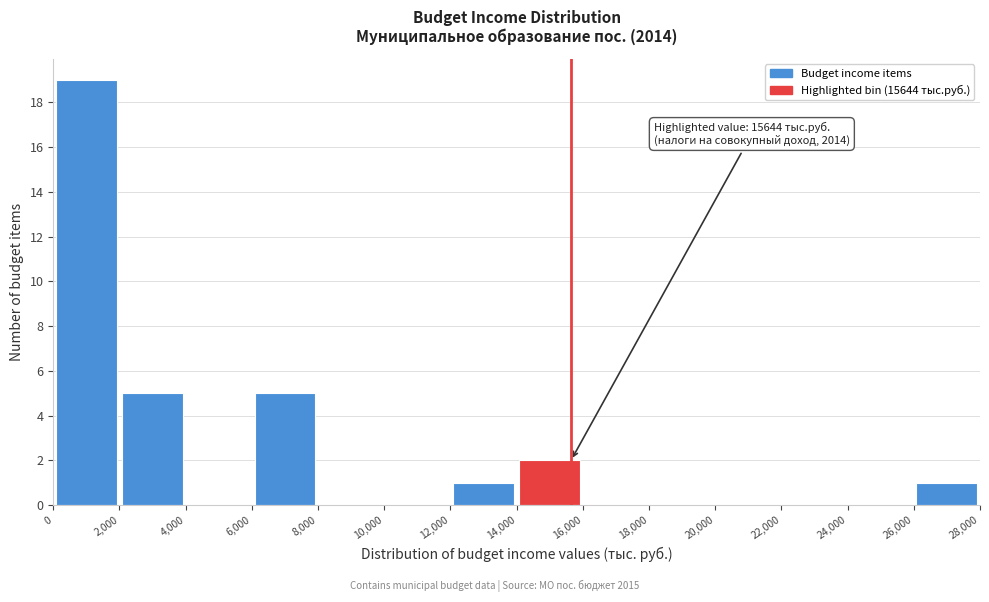

Over which range of the x-axis is the bar tallest?

0 to 2,000